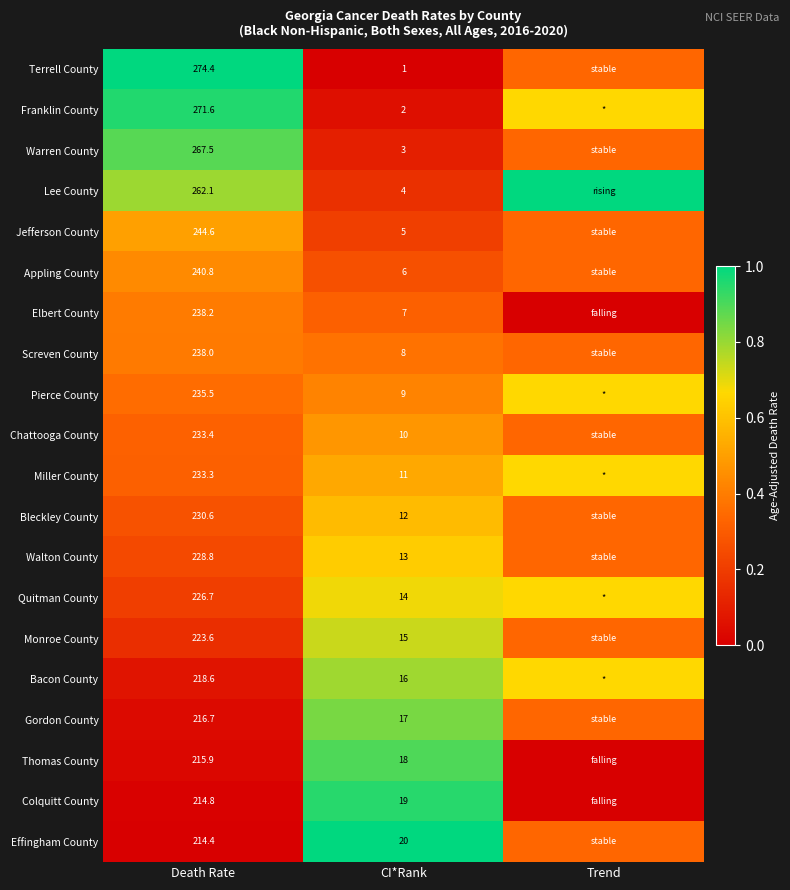

At Death Rate, list the series in order from smallest to largest.

Effingham County, Colquitt County, Thomas County, Gordon County, Bacon County, Monroe County, Quitman County, Walton County, Bleckley County, Miller County, Chattooga County, Pierce County, Screven County, Elbert County, Appling County, Jefferson County, Lee County, Warren County, Franklin County, Terrell County